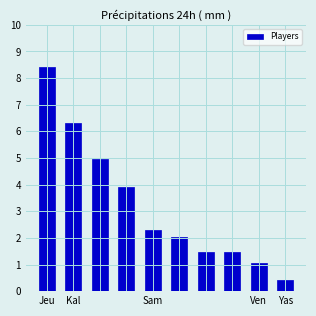

What is the smallest value displayed?

0.4